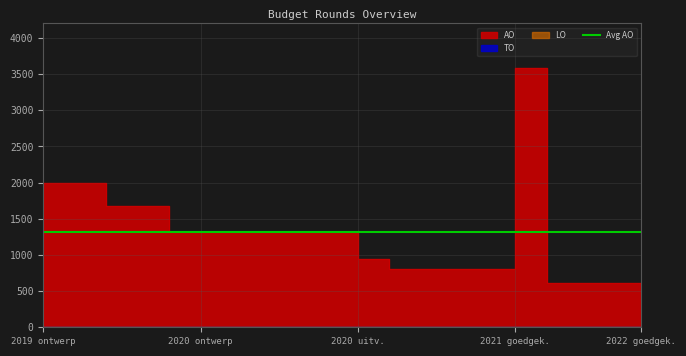

True or false: AO has a value of 2866 at 2019 opmaak - ontwerp.

False